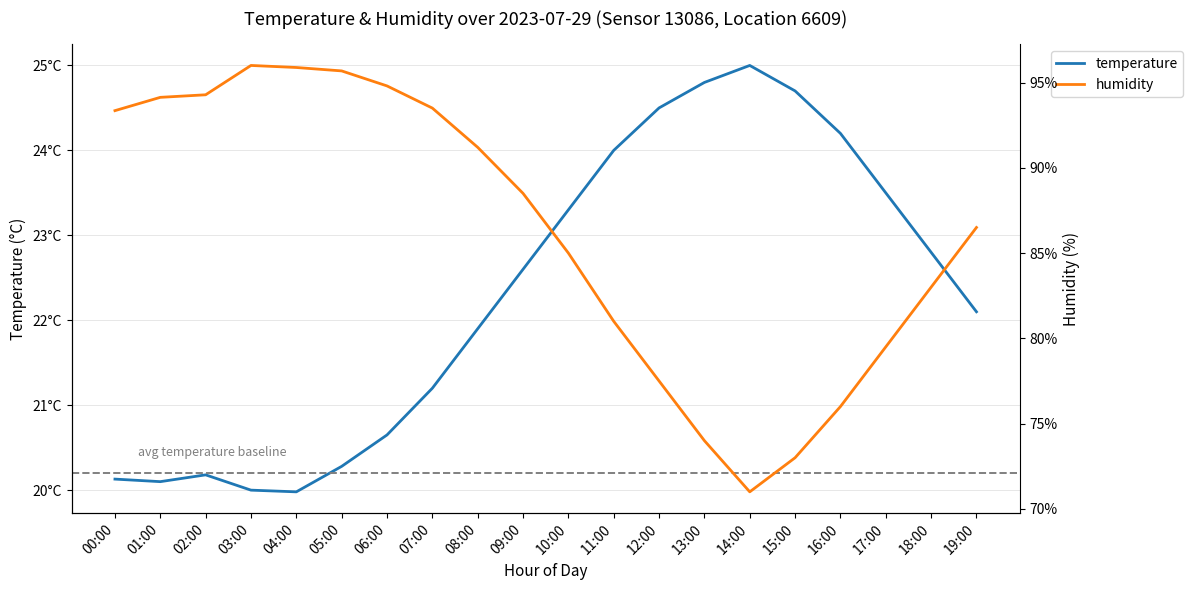

The temperature series shows 31.2 at 04:00. True or false?

False